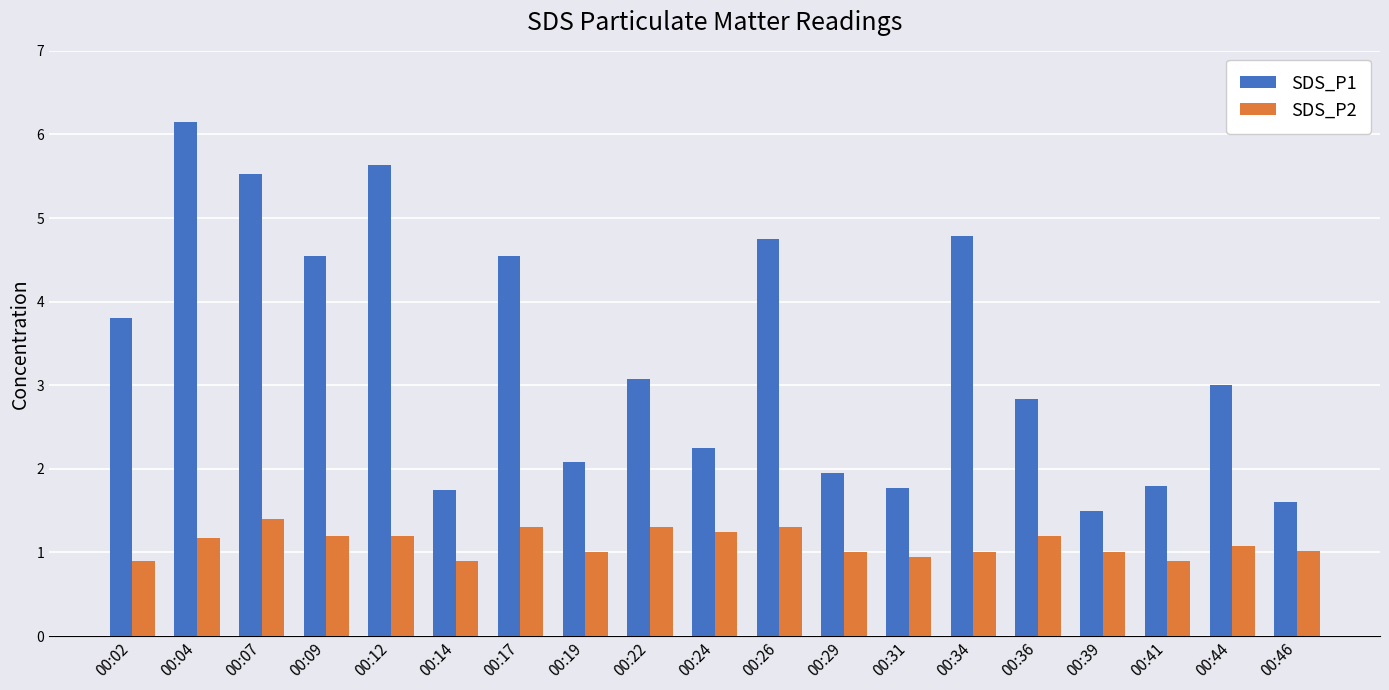

Count the number of categories in the chart.

19